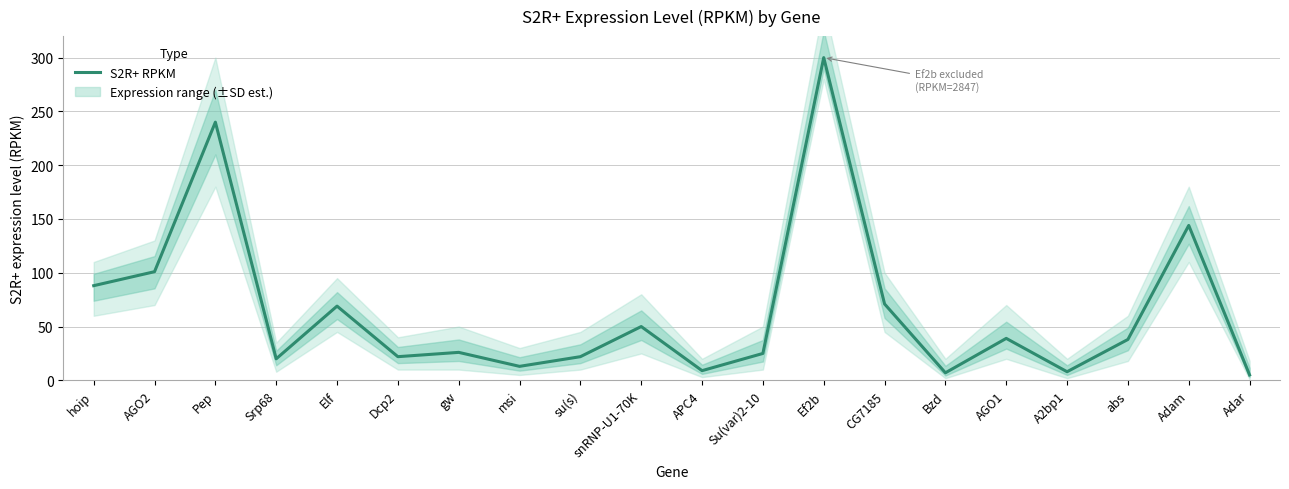

List the labels in order of value, largest first.

Ef2b, Pep, Adam, AGO2, hoip, CG7185, Elf, snRNP-U1-70K, AGO1, abs, gw, Su(var)2-10, Dcp2, su(s), Srp68, msi, APC4, A2bp1, Bzd, Adar